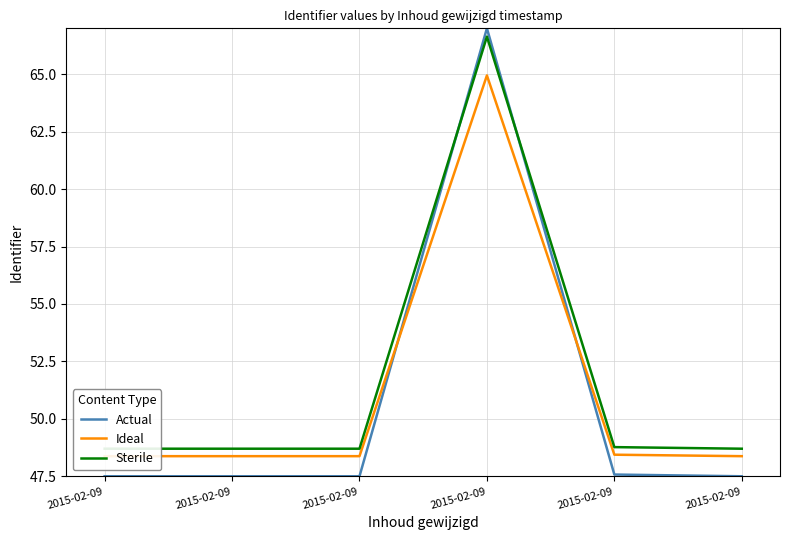

Rank the series at 2015-02-09 from highest to lowest value.

Sterile, Ideal, Actual